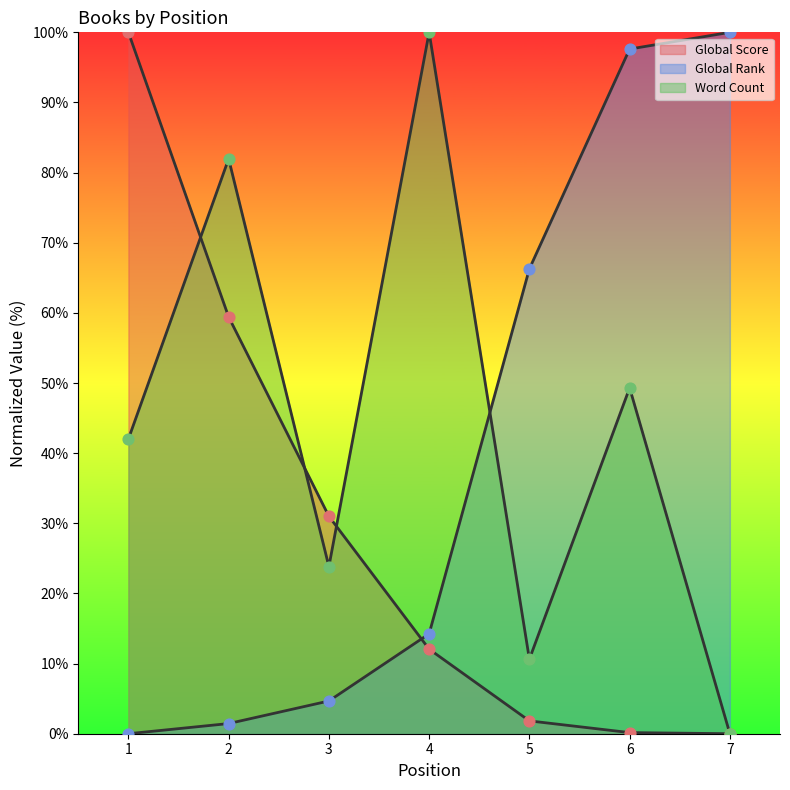

At how many categories does at least one series exceed 39?

6